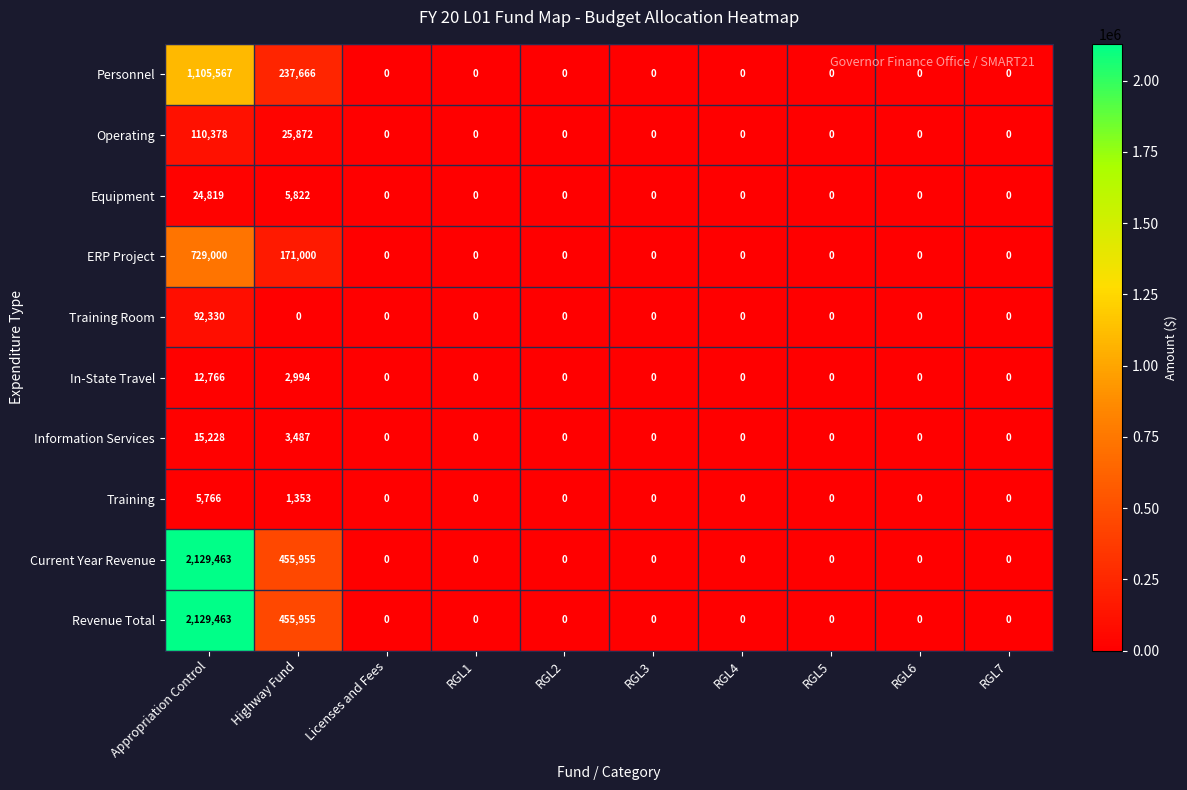

What is the spread (max minus min) of values at Appropriation Control?

2123697